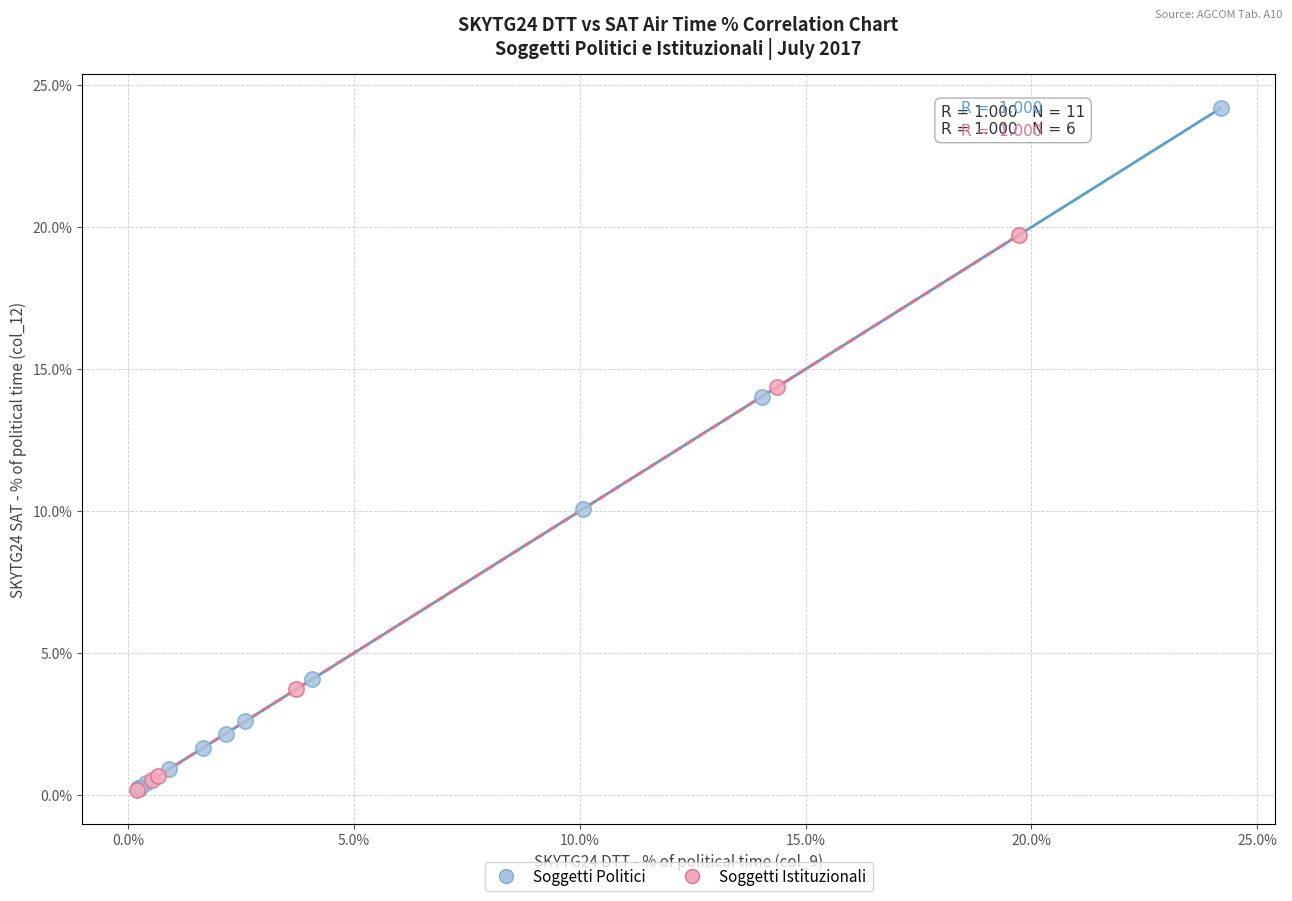

What are all the series names shown in the legend?

Soggetti Politici, Soggetti Istituzionali